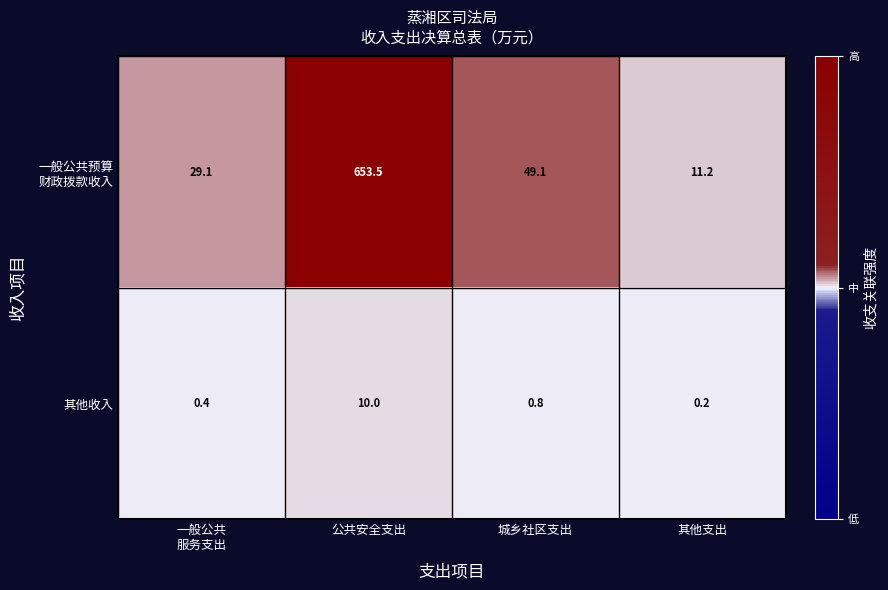

What is the sum of all 其他收入 values?

11.4